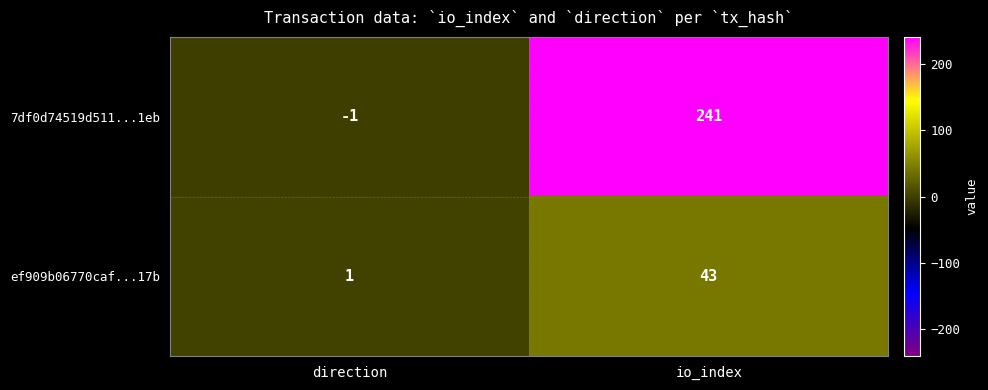

Read the ef909b06770caf...17b value at io_index.

43